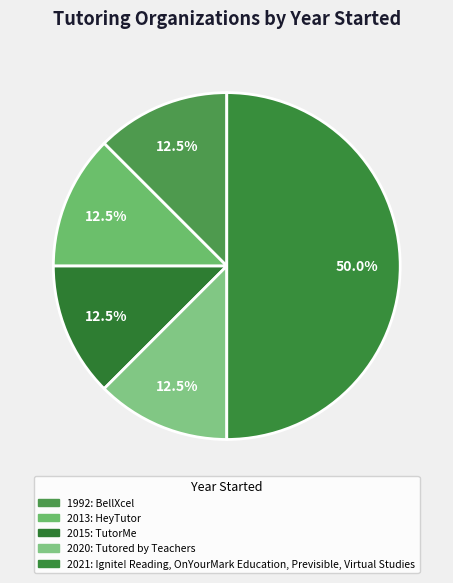

Which category has the smallest portion of the pie?

BellXcel